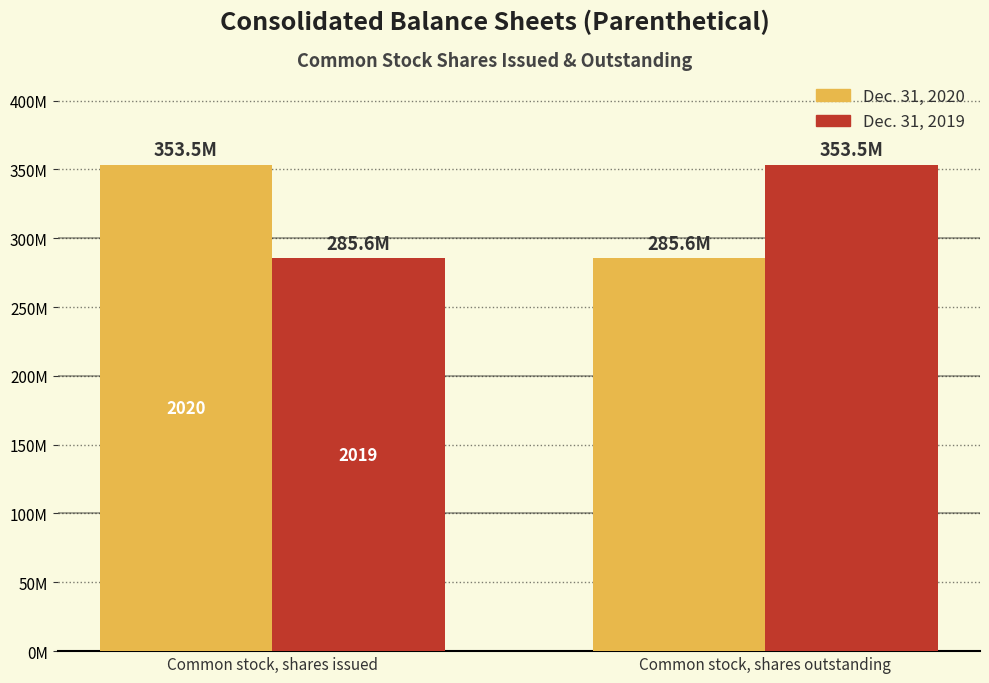

At how many categories does at least one series exceed 297122932?

2